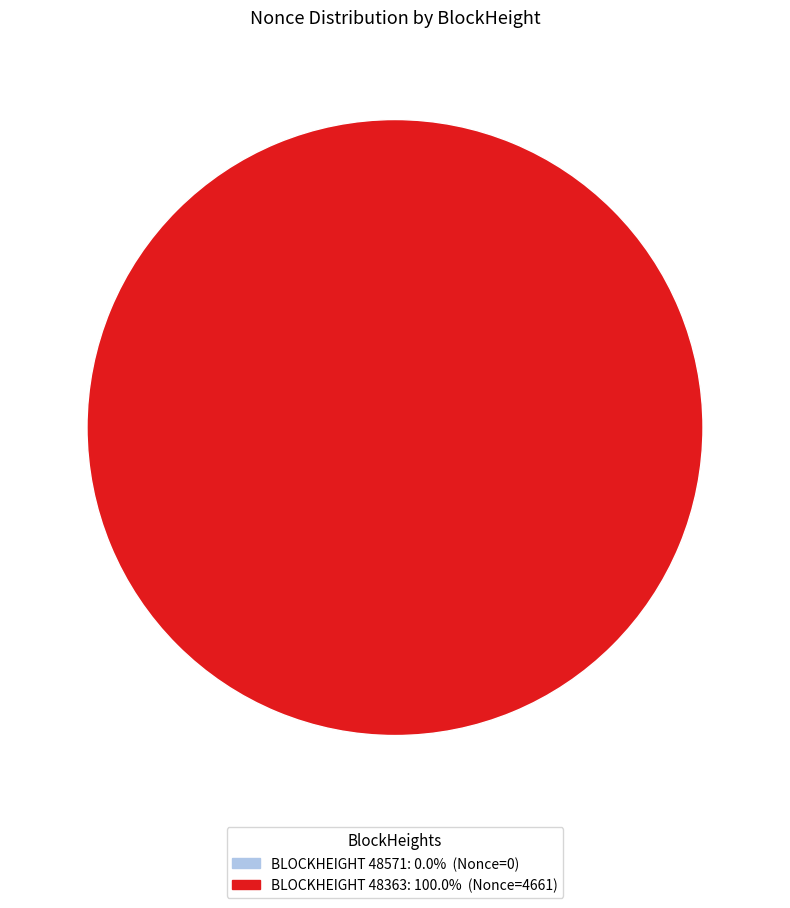

Do 48363 and 48571 together represent more than half of the pie?

Yes